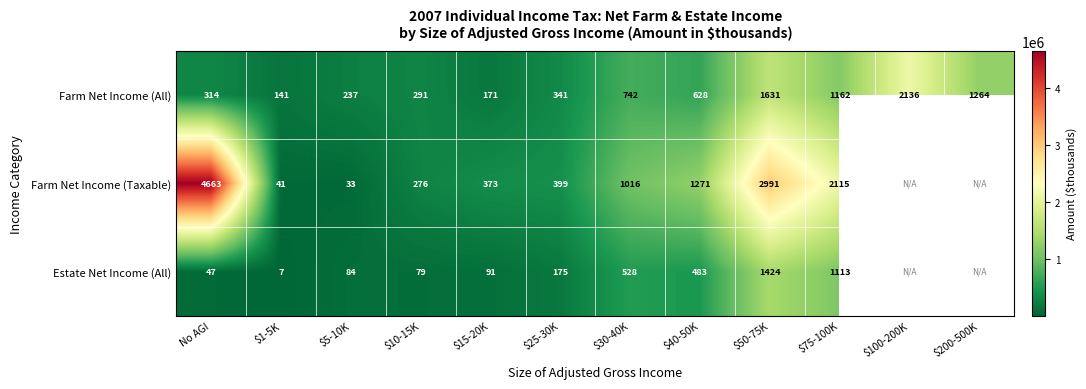

Which category has the lowest value in the Farm Net Income (Taxable) series?

$5-10K